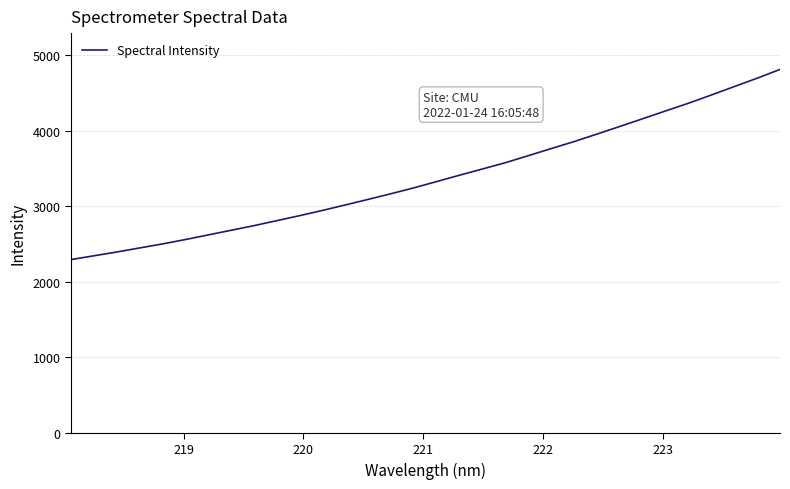

What is the smallest value displayed?

2293.5